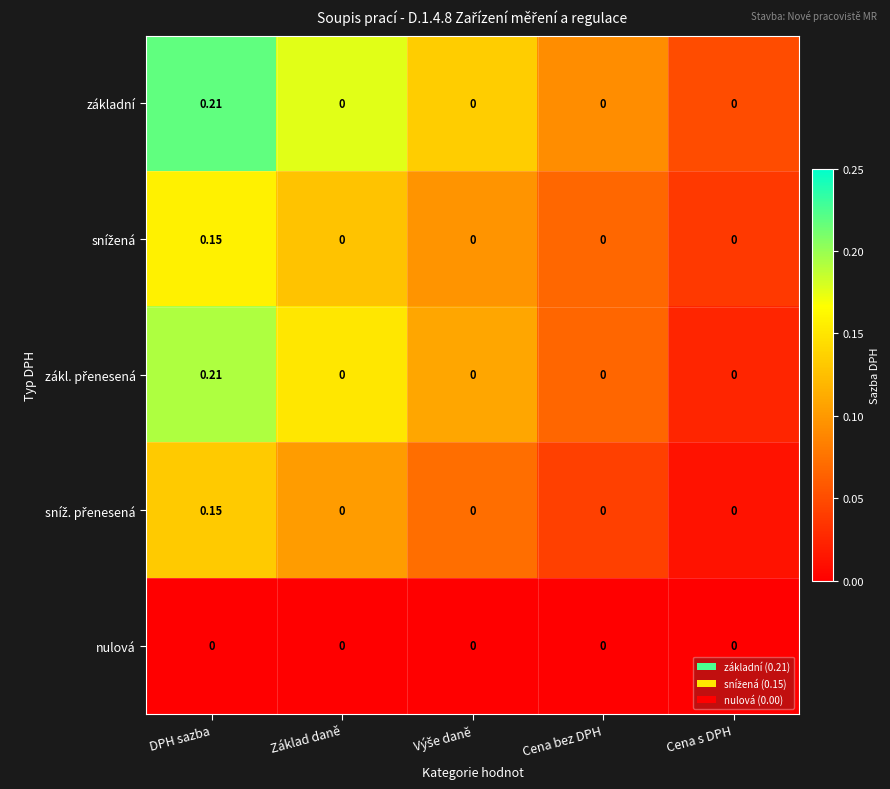

How many series are shown in this chart?

5